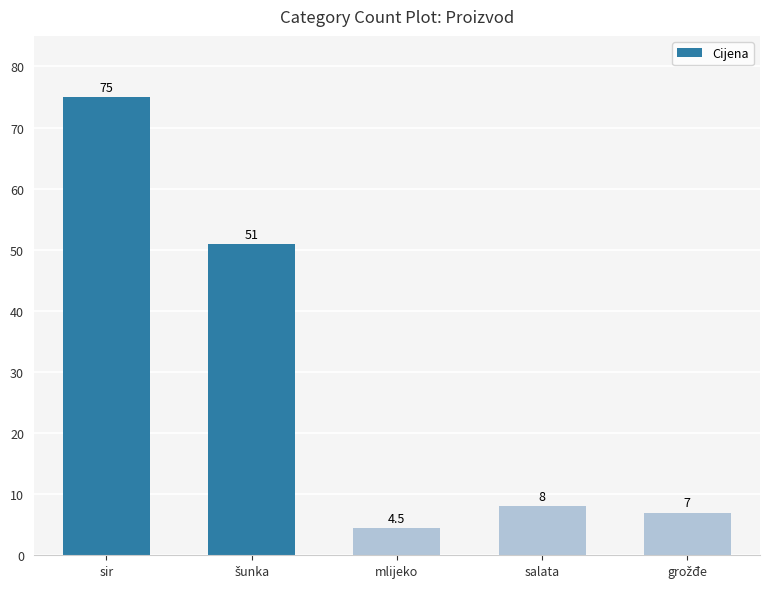

What is the change in value from sir to salata?

-67.0